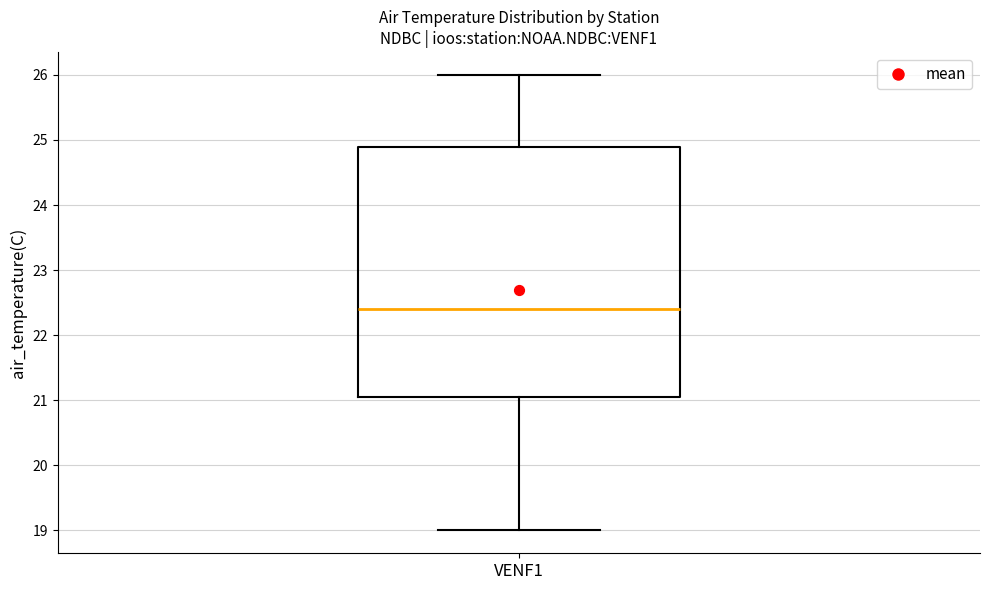

Where does the median line of the box for VENF1 sit on the y-axis? The values are not printed on the chart, so give them approximately, as read against the axis.

22.4